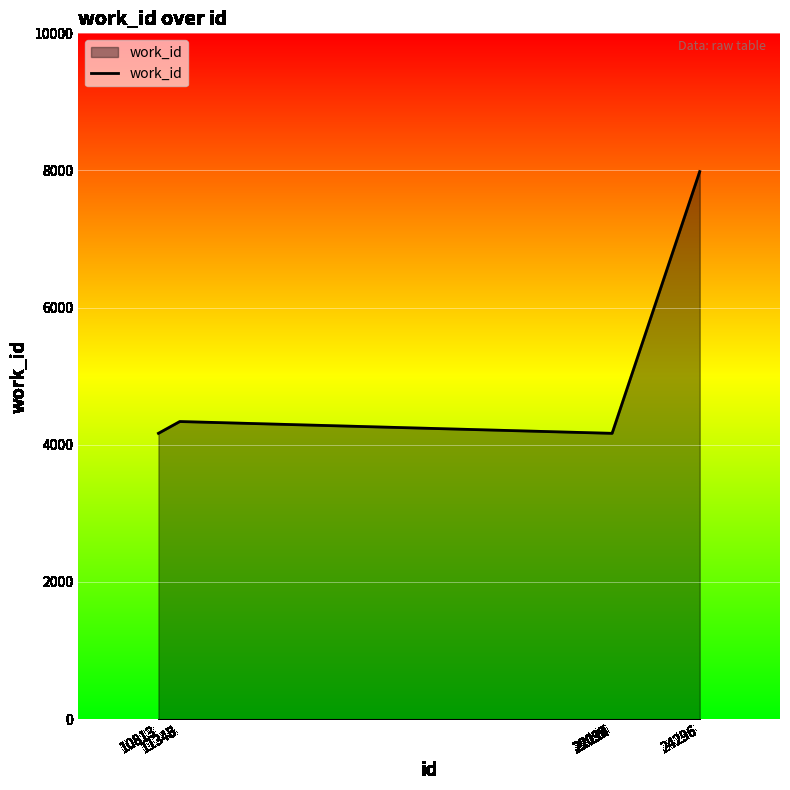

What is the maximum value shown in the chart?

7984